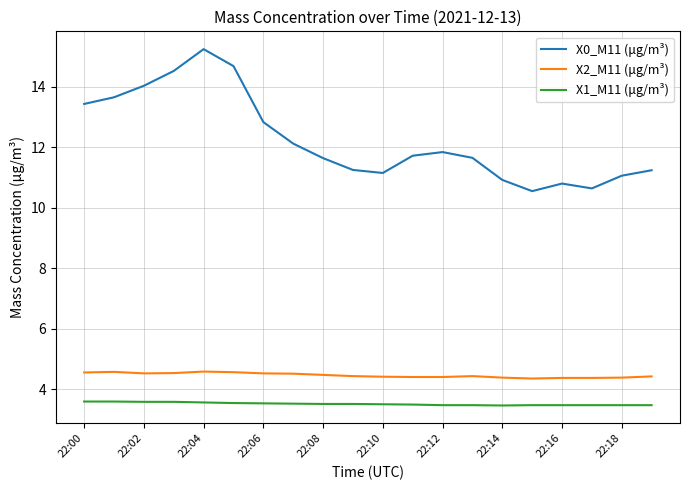

In X0_M11 (μg/m³), how many points are higher than both neighbors (excluding endpoints)?

3